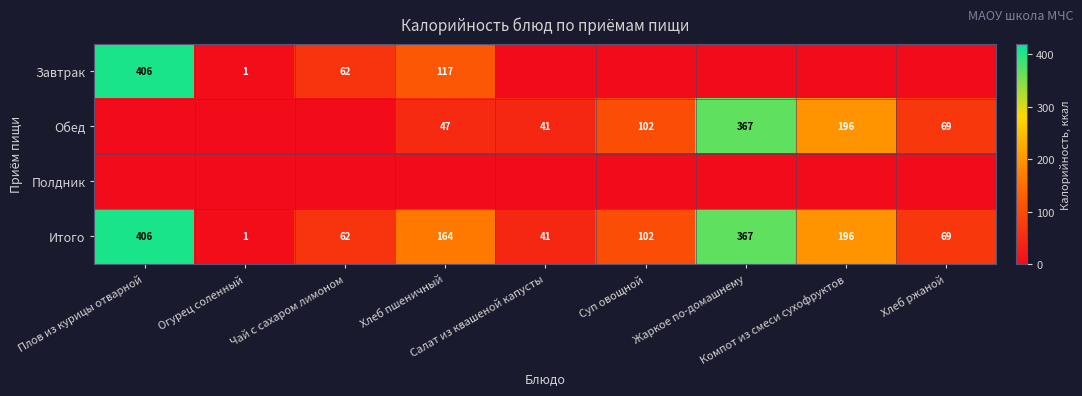

What is the difference between the second highest and minimum values in the Итого series?

366